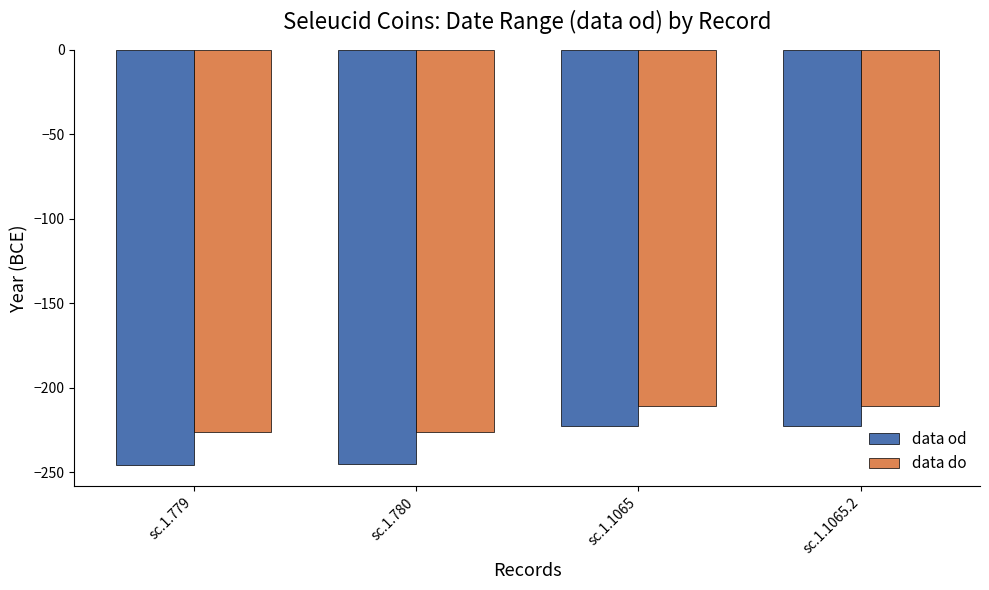

The value of data od at sc.1.1065 is -223. True or false?

True